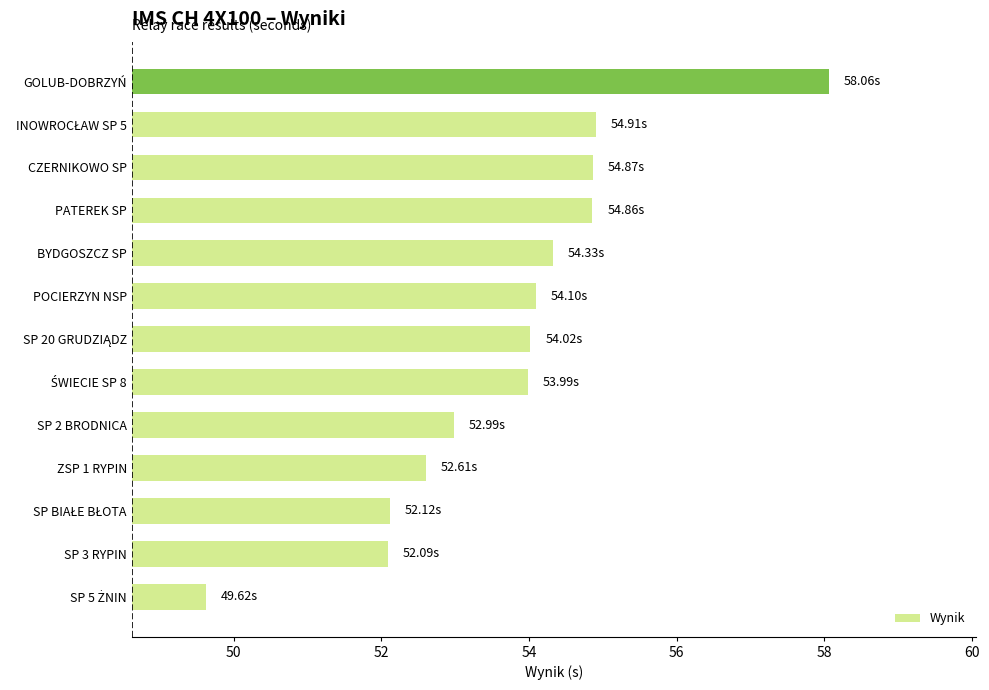

Which category has the highest value across all series?

GOLUB-DOBRZYŃ